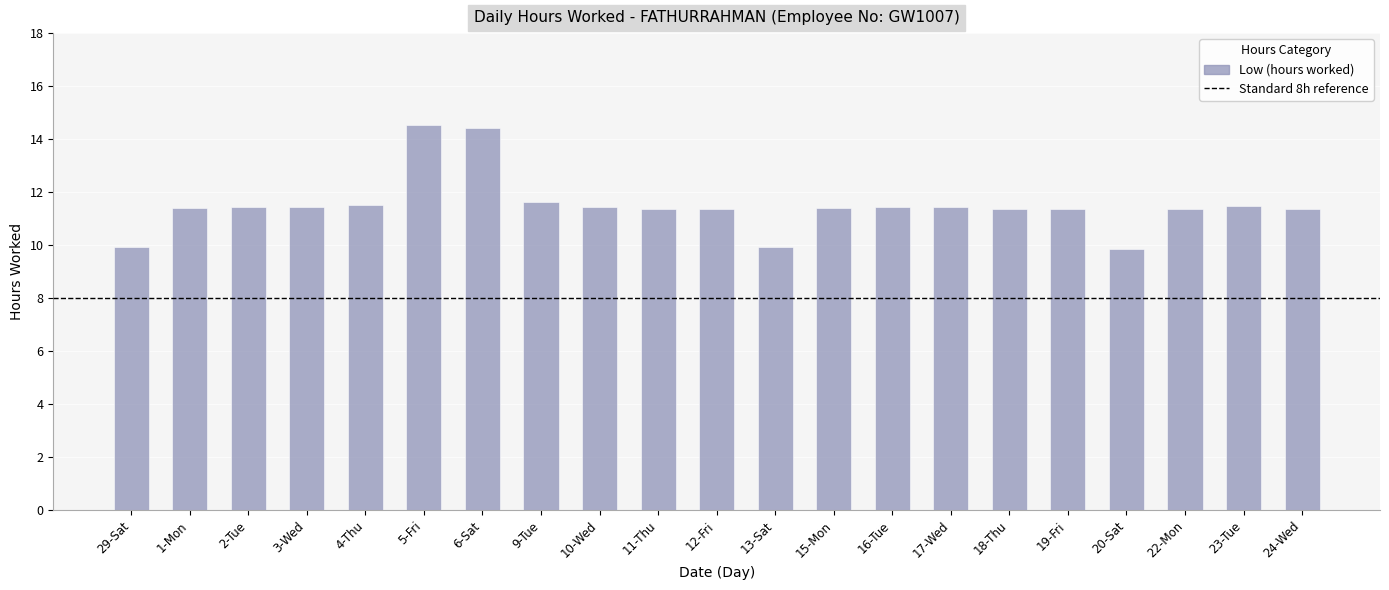

What is the label of the 9th bar from the right?

15-Mon